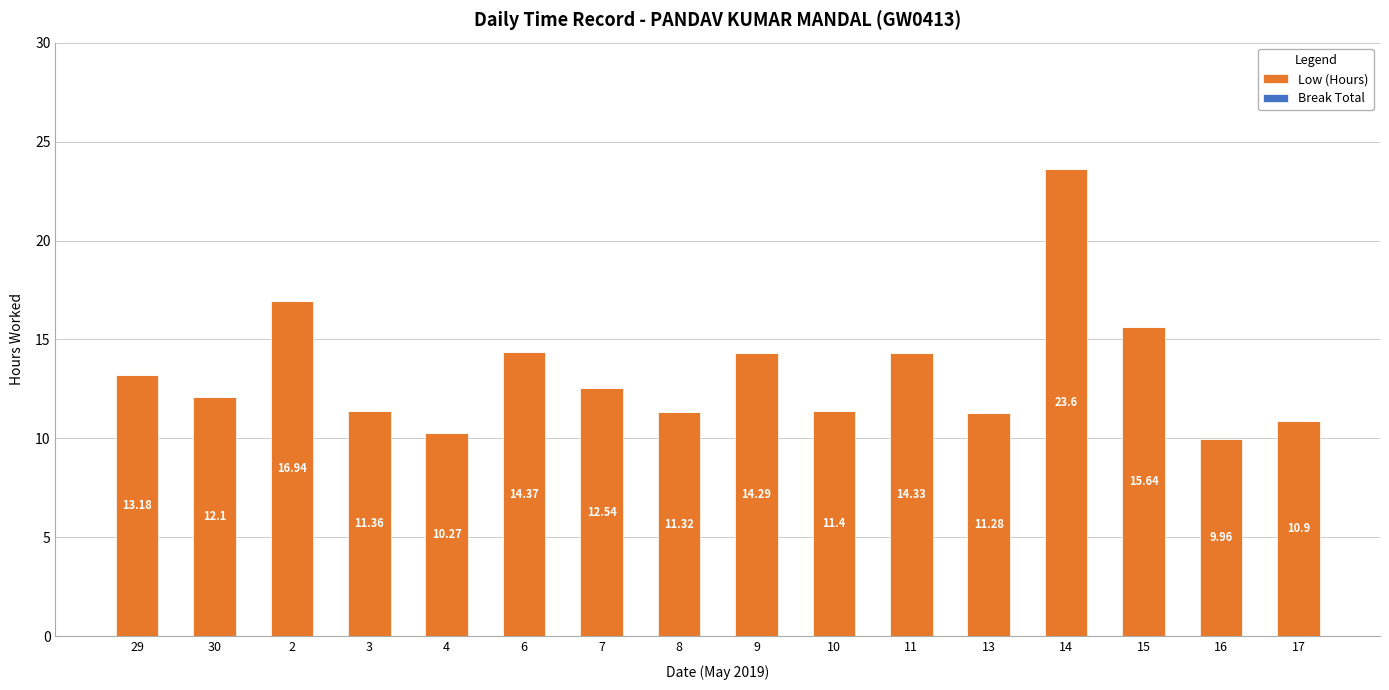

What is the change in value from 10 to 16?

-1.4